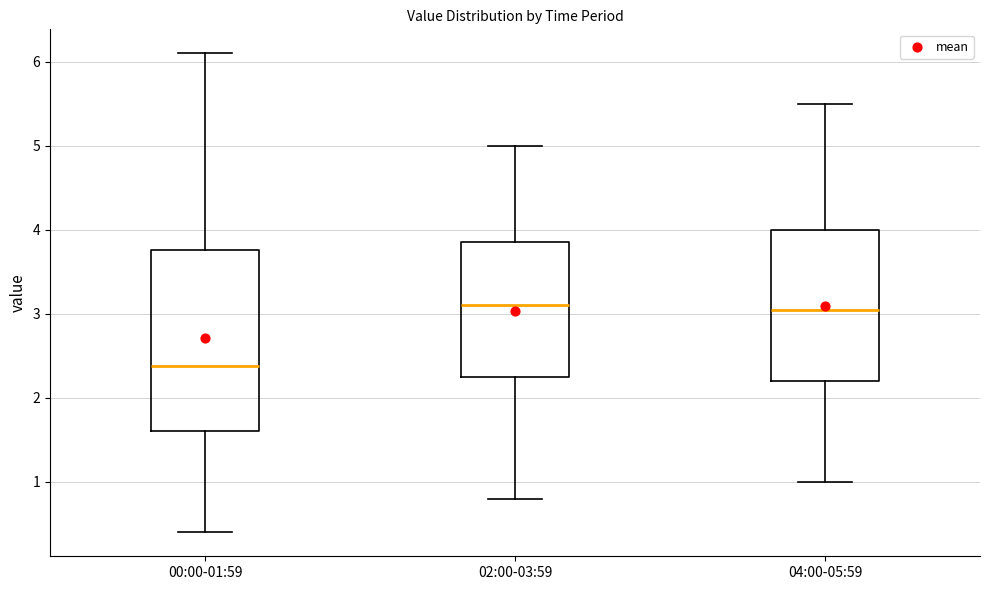

Which box is the tallest, from its lower edge to its upper edge?

00:00-01:59